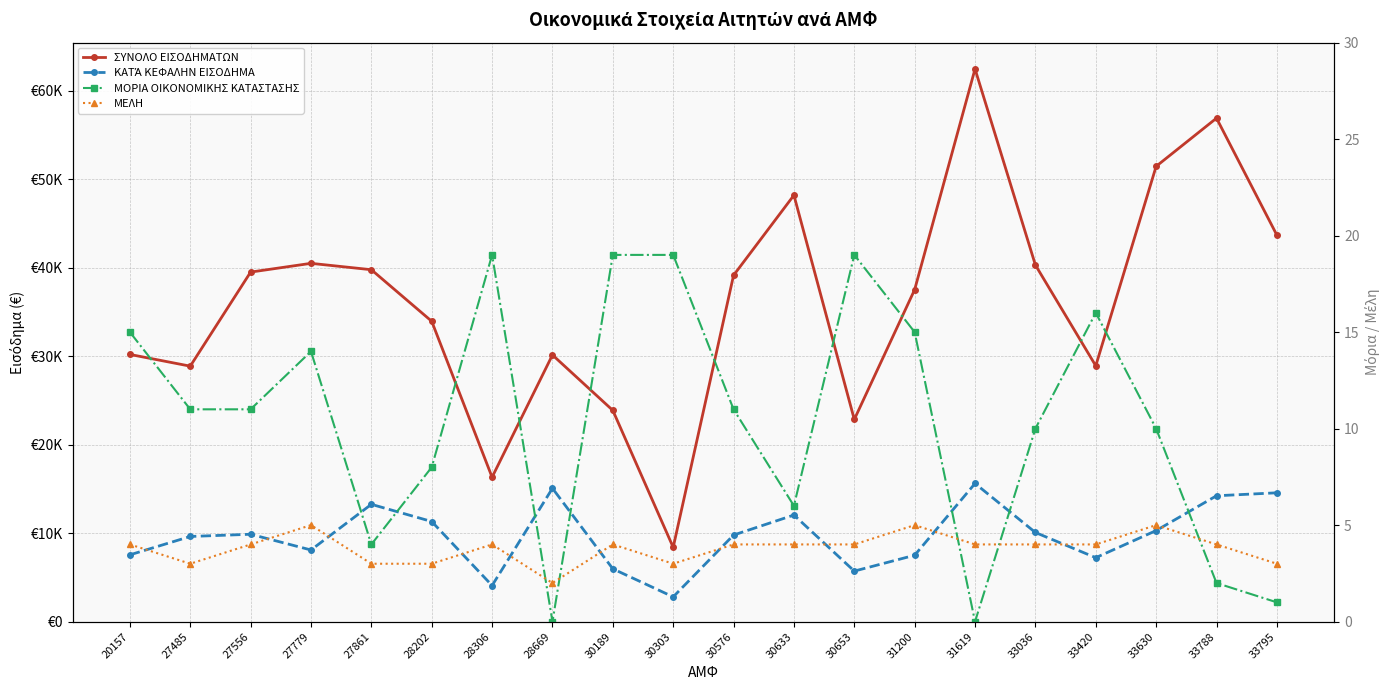

At how many categories does at least one series exceed 871?

20